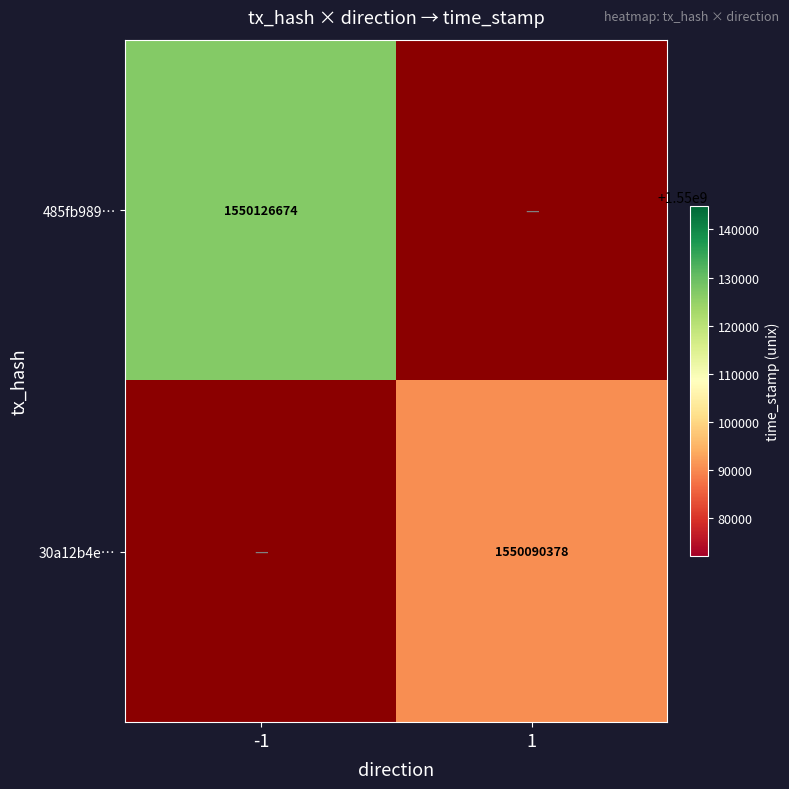

The 30a12b4e… series shows 2294883283 at 1. True or false?

False